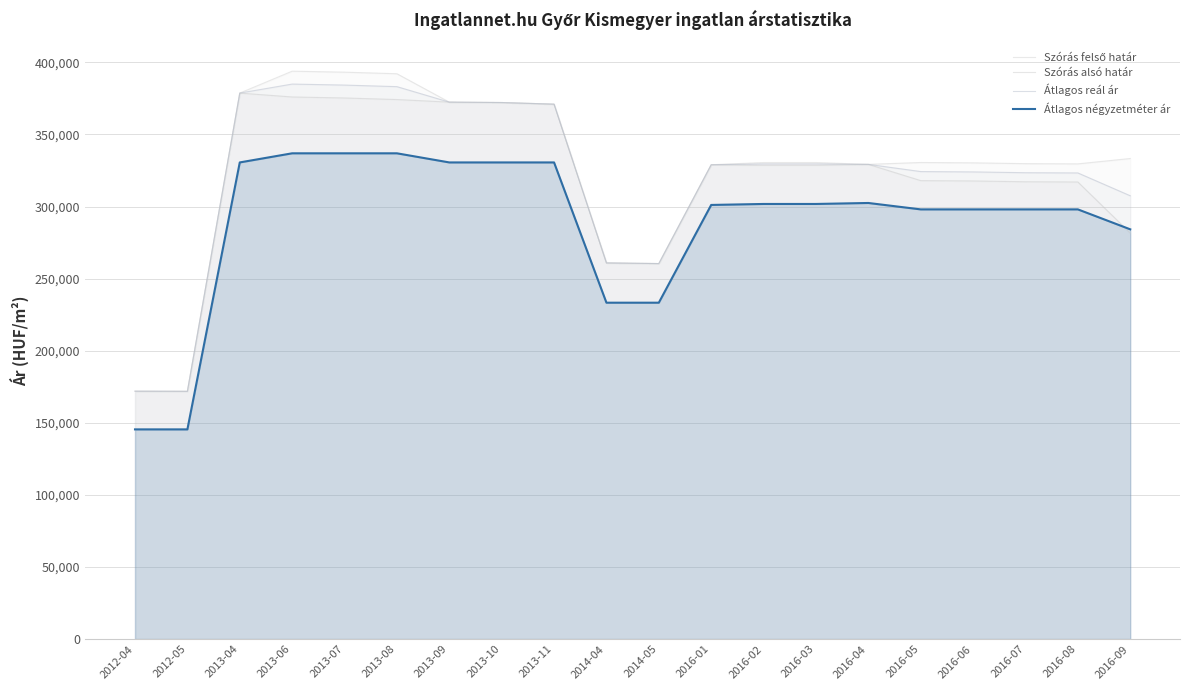

Is it true that Átlagos reál ár equals 166886 at 2016-07?

False